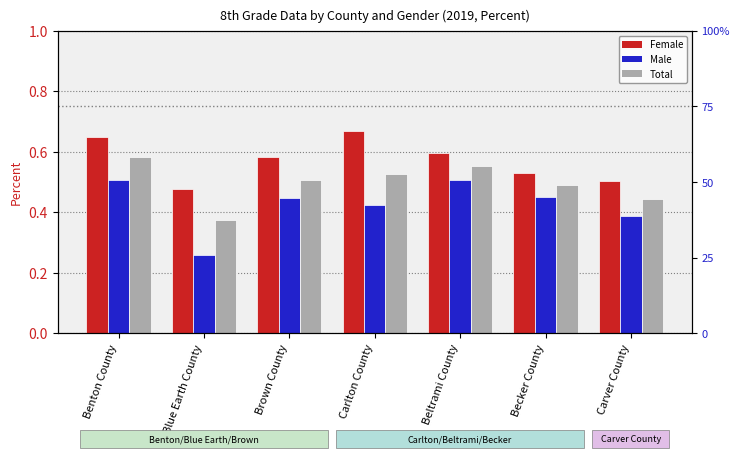

What is the average value of the Male series?

0.4